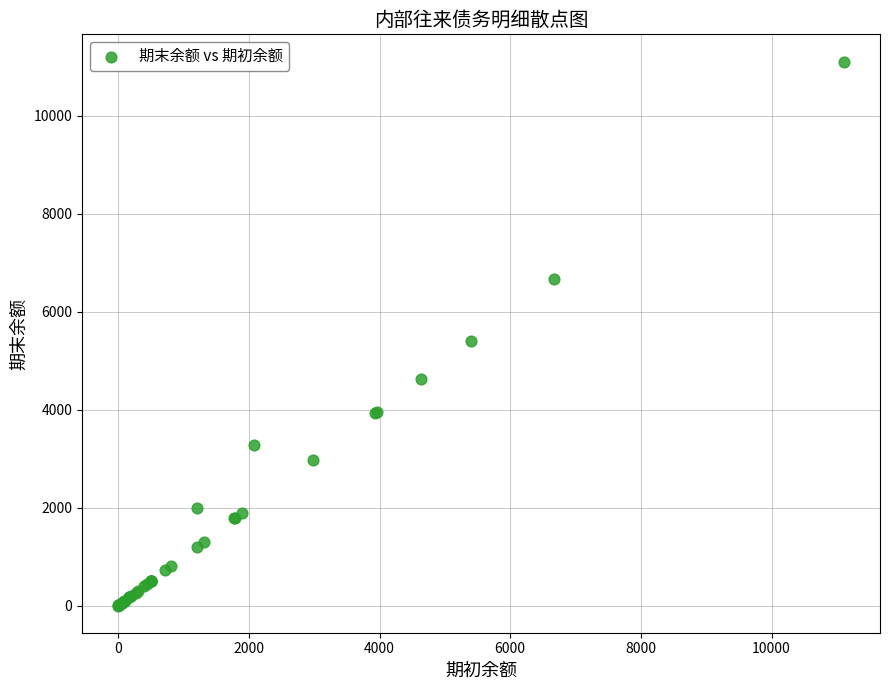

What Y value in the scatter plot is closest to 5553?

5400.0